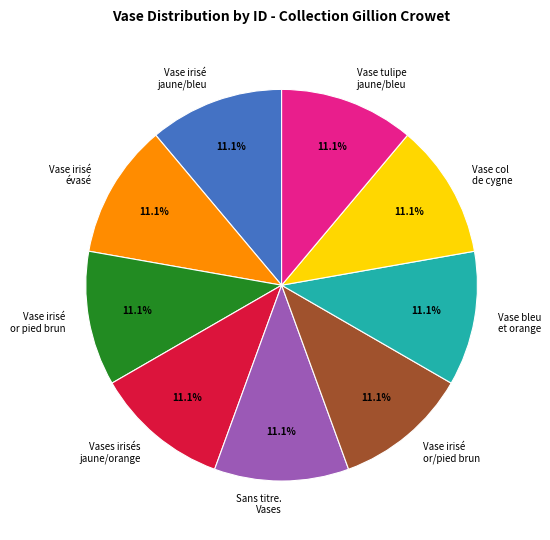

How many segments does this pie chart have?

9